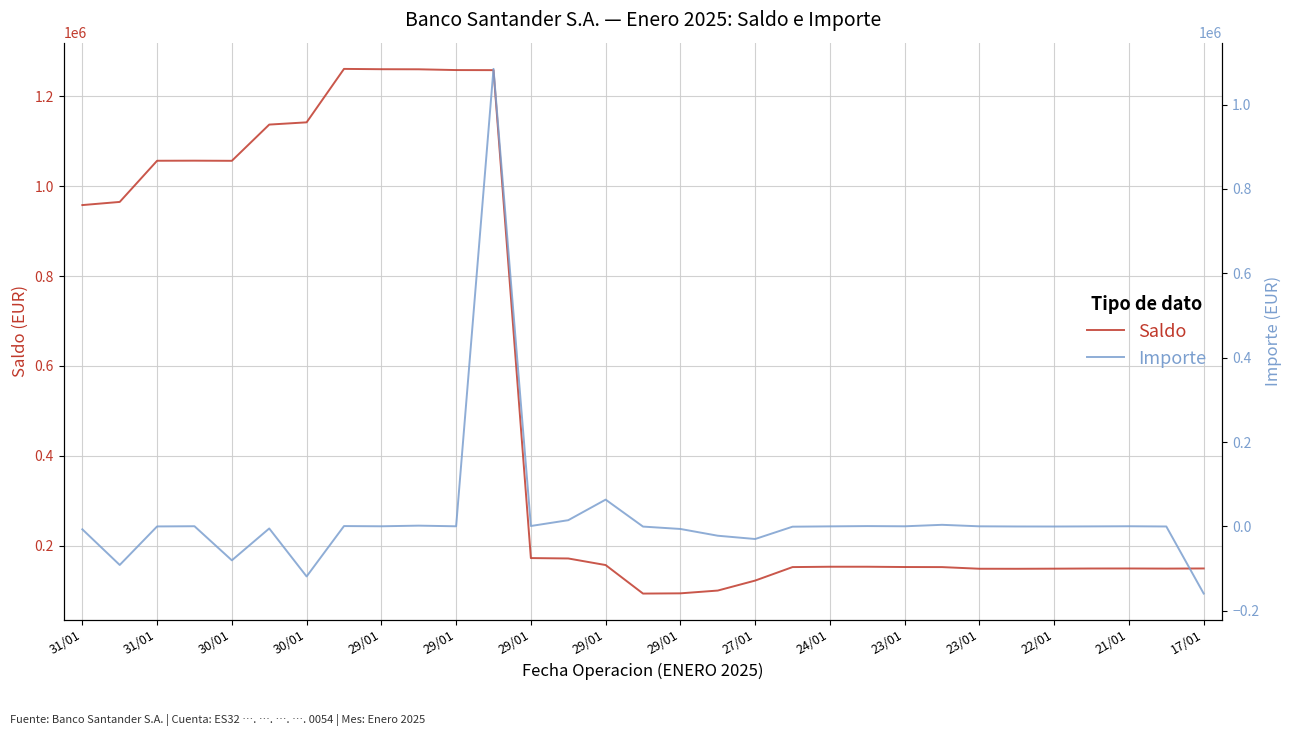

Is this an area chart (filled region under the line)?

No